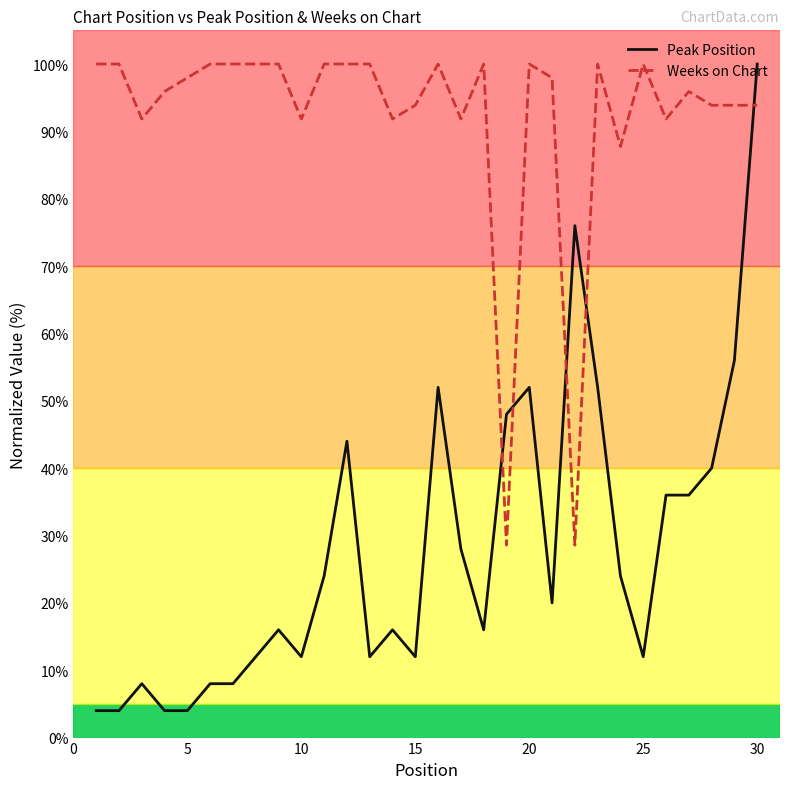

Which series has the widest spread of values?

Peak Position